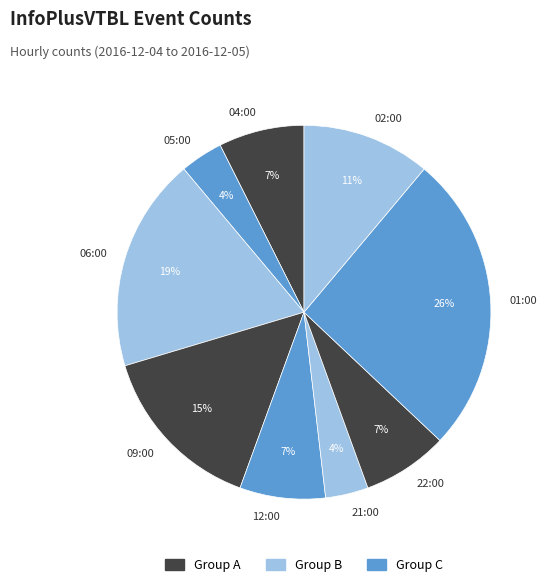

What percentage is the 12:00 slice, to the nearest percent?

7%